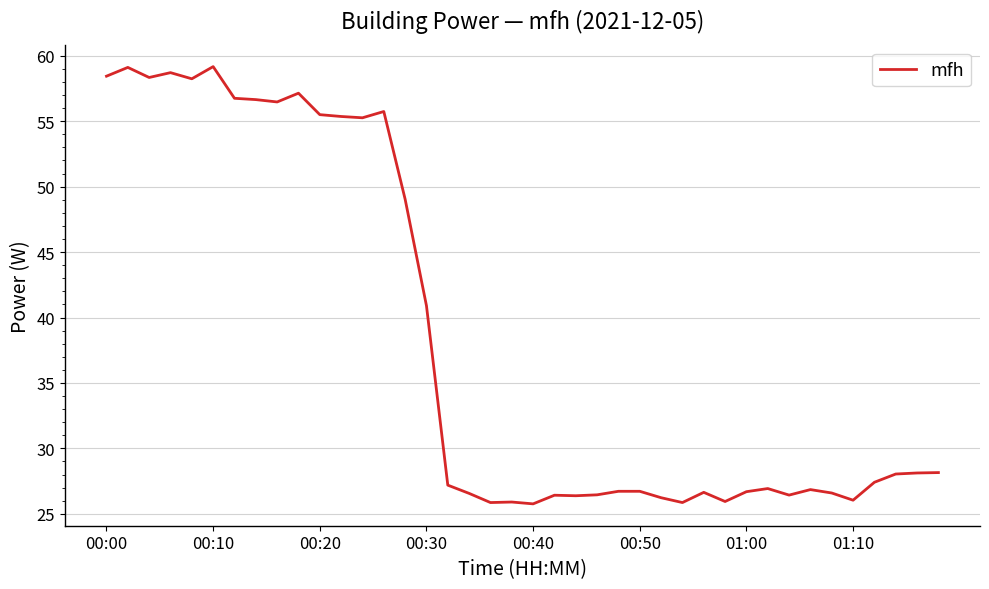

What is the greatest value displayed?

59.2